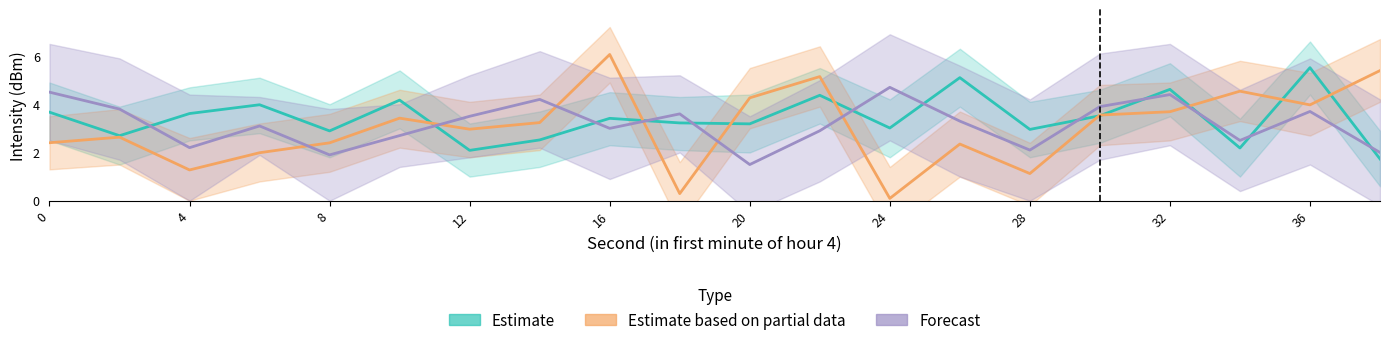

Rank the series by their average value, from lowest to highest.

Estimate based on partial data, Forecast, Estimate